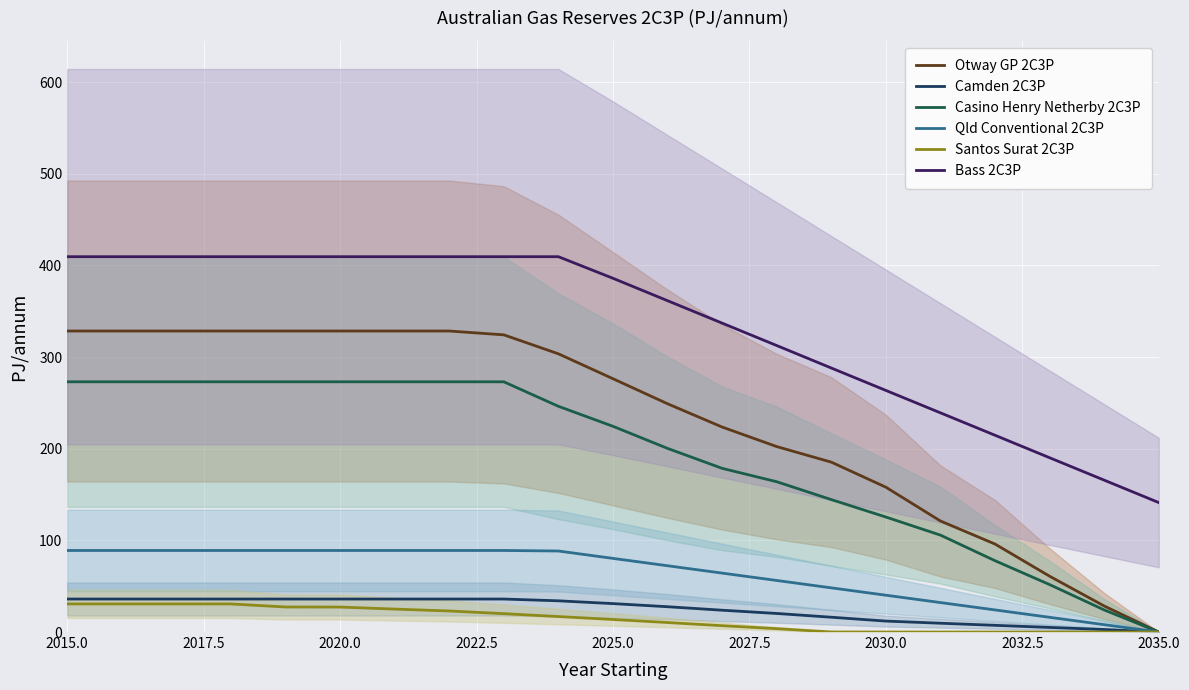

True or false: Bass 2C3P and Casino Henry Netherby 2C3P intersect in this chart.

False